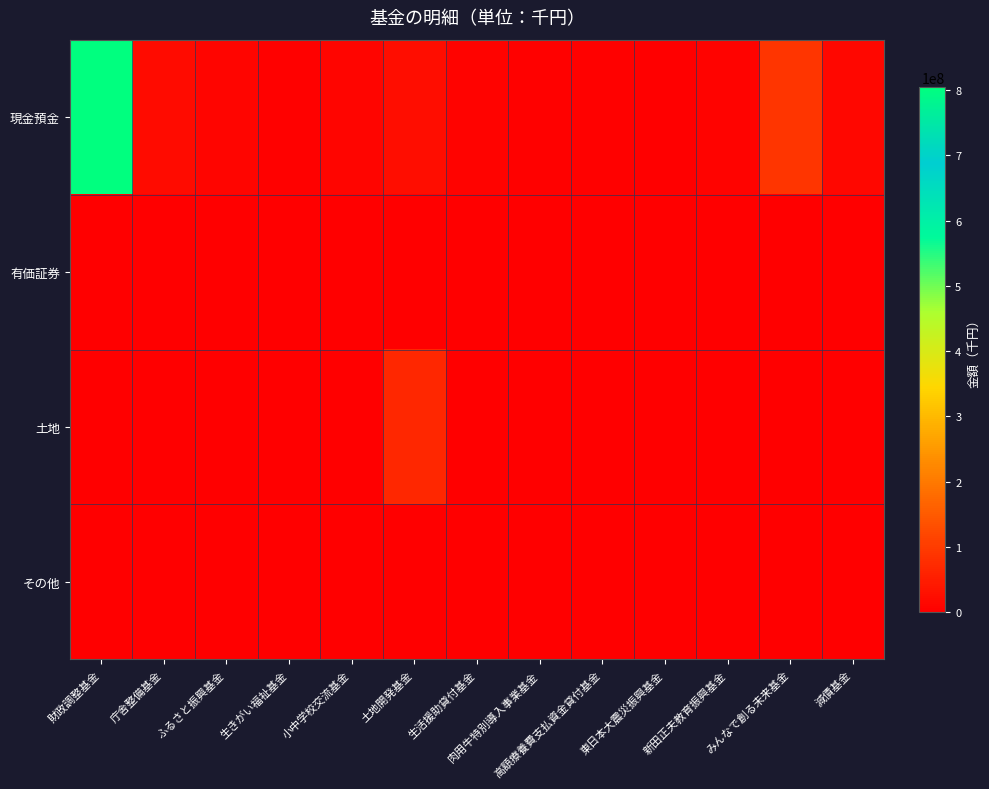

How many series are shown in this chart?

4